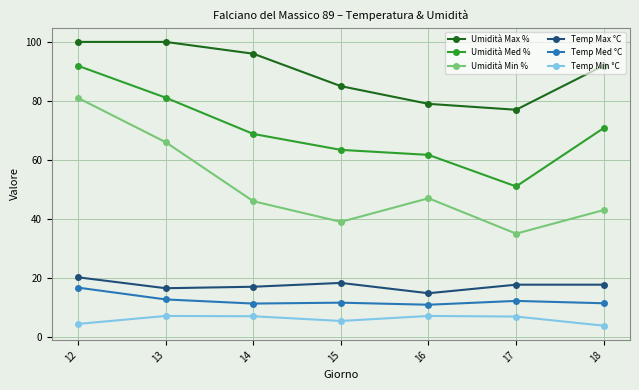

In Temp Med °C, how many points are lower than both neighbors (excluding endpoints)?

2